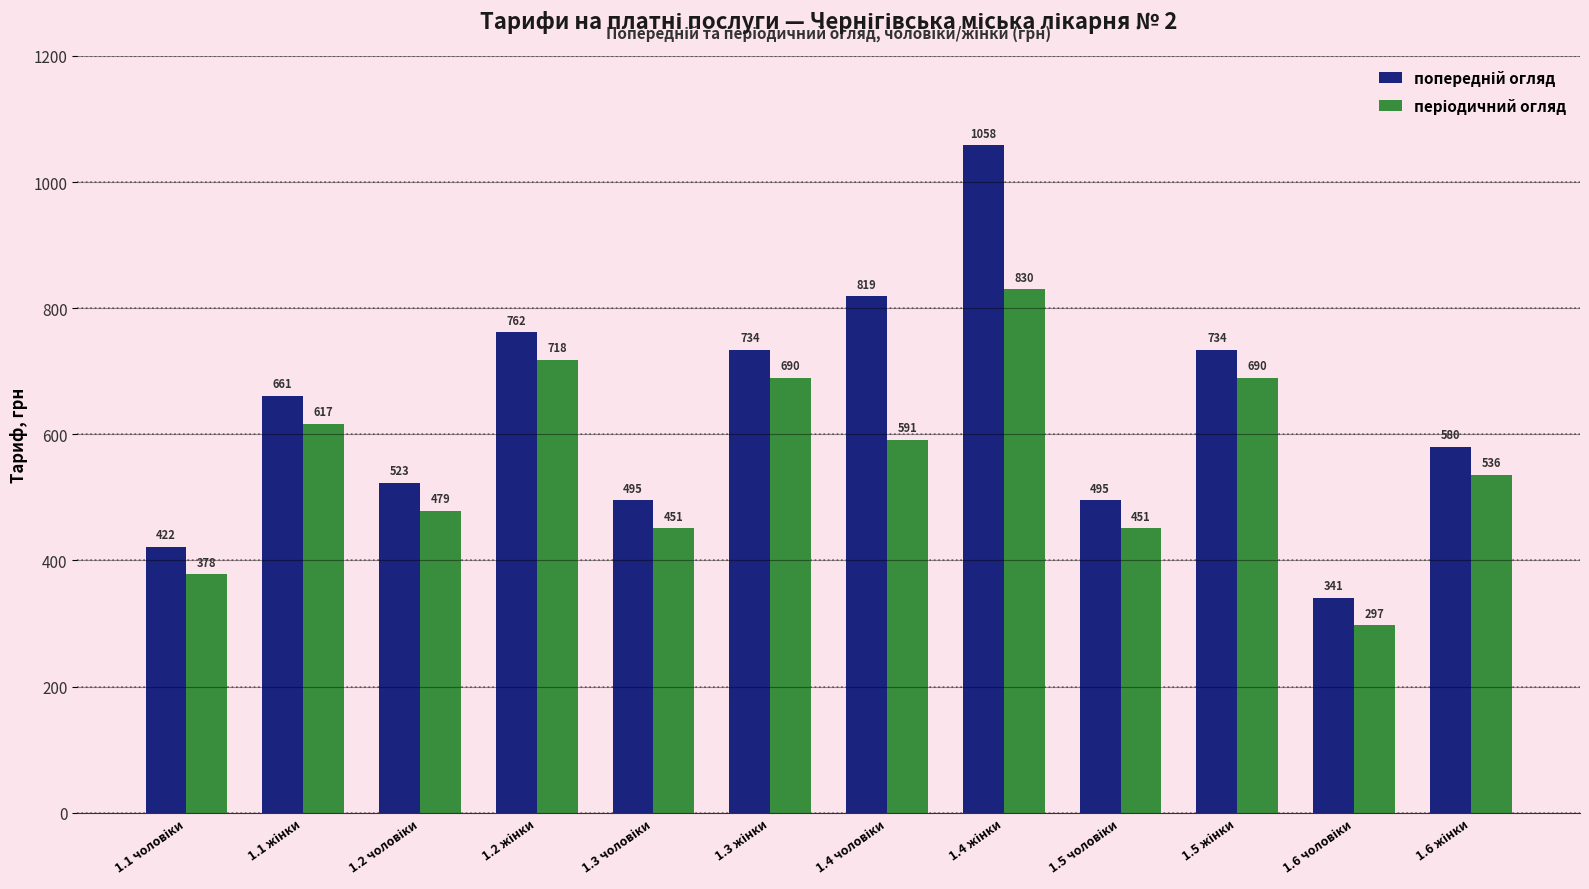

How many groups of bars are there?

12